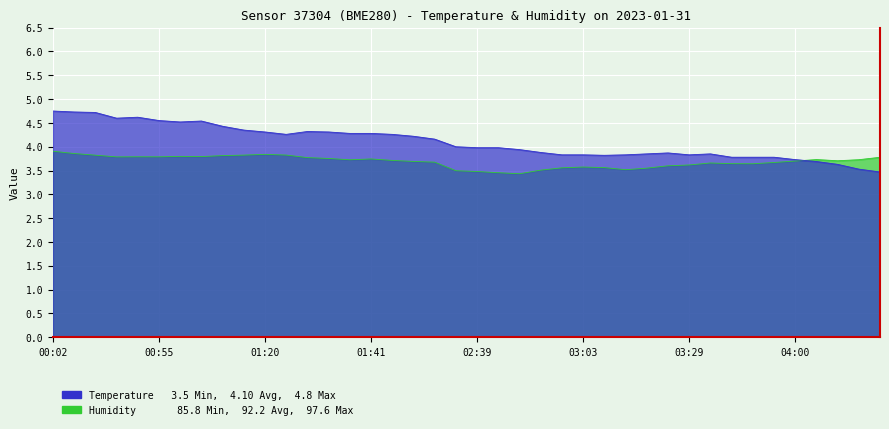

Which series has the largest range (max minus min)?

Temperature